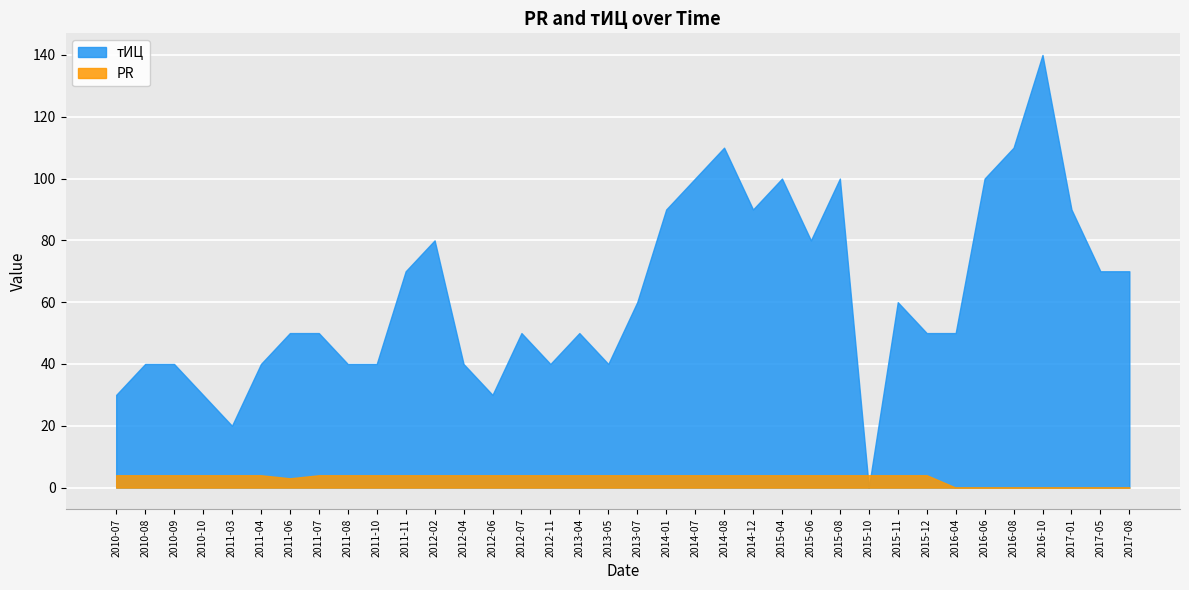

At which category is the sum across all series the highest?

2016-10